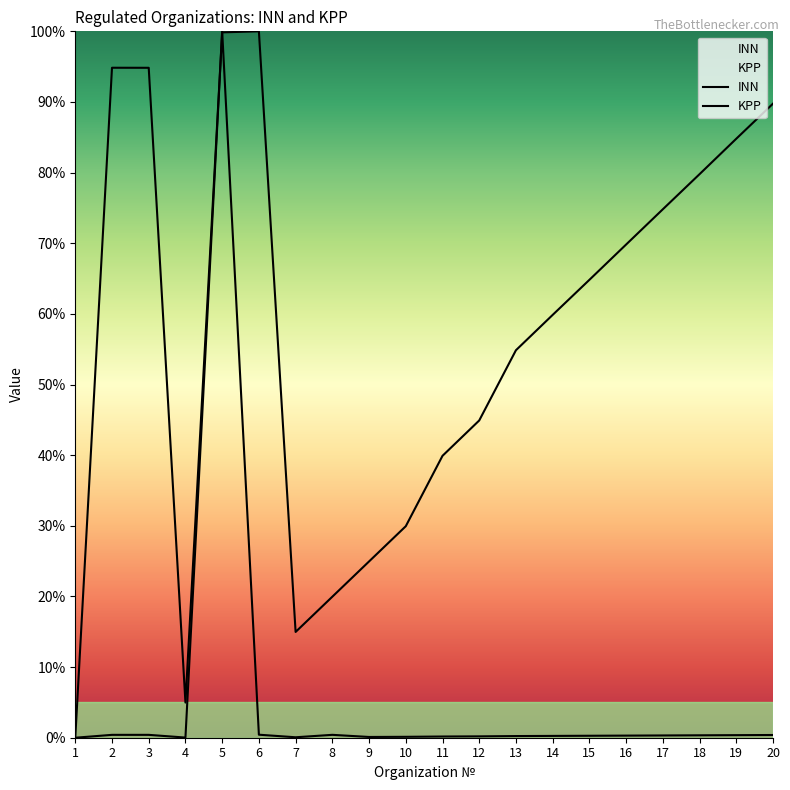

True or false: INN has more than 2 interior local peaks.

False